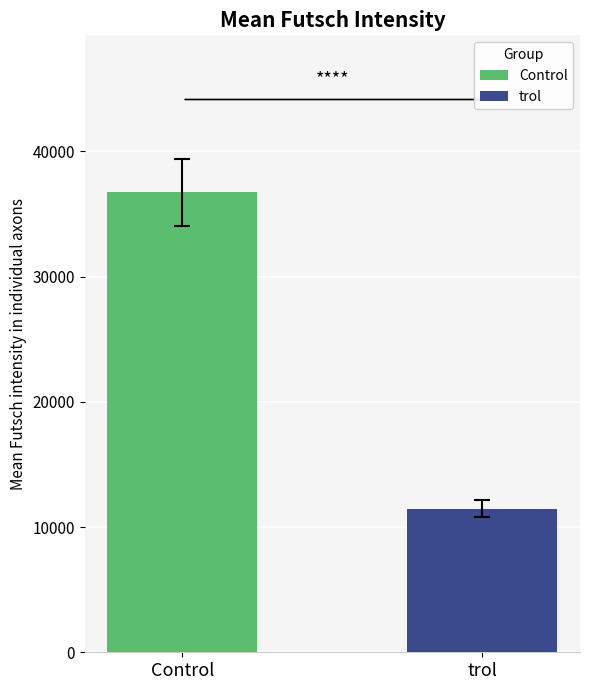

Rank the series by their average value, from lowest to highest.

trol, Control